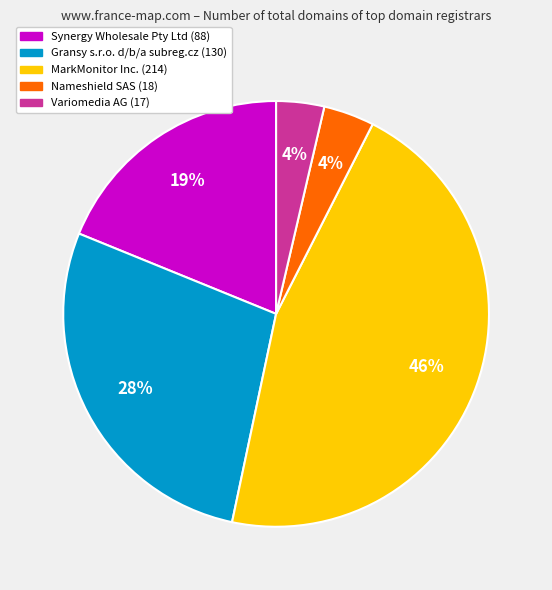

Combined, do MarkMonitor Inc. and Variomedia AG account for over 50%?

No